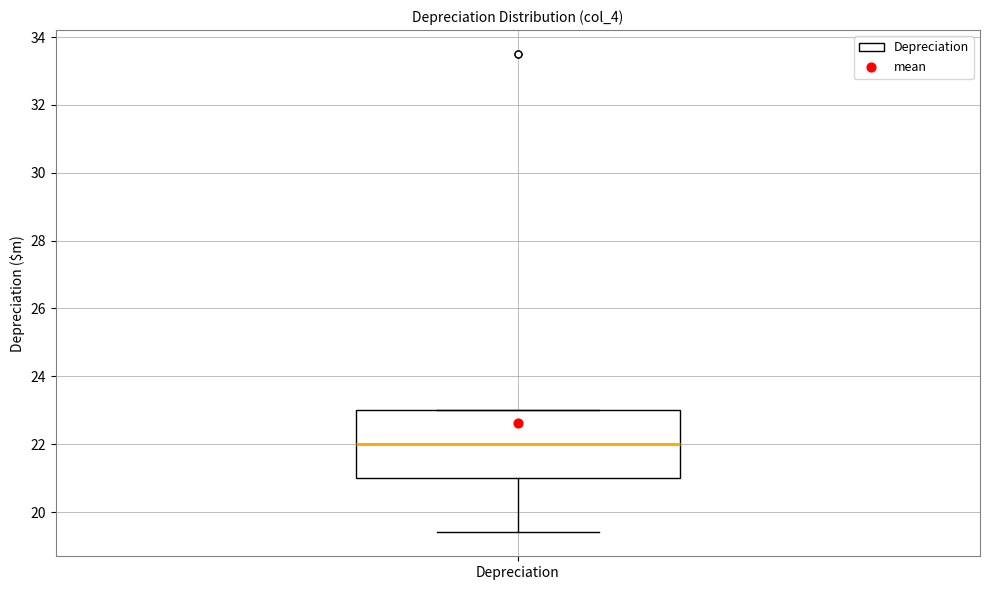

Read this box plot against the y-axis: the position of the median line, the range covered by the box, and the ends of both whiskers. The values are not printed on the chart, so give them approximately, as read against the axis.

median 22.0, box 21.0 to 23.0, whiskers 19.4 to 23.0